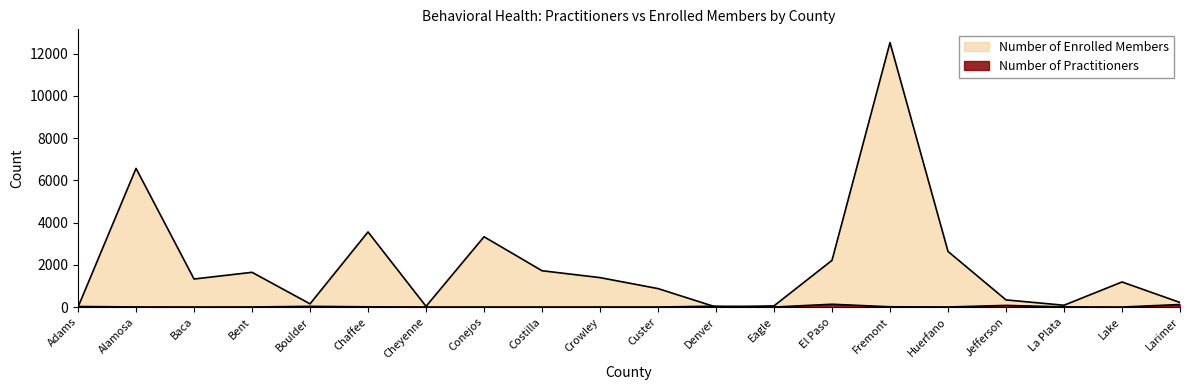

The Number of Enrolled Members series shows 212 at Boulder. True or false?

False